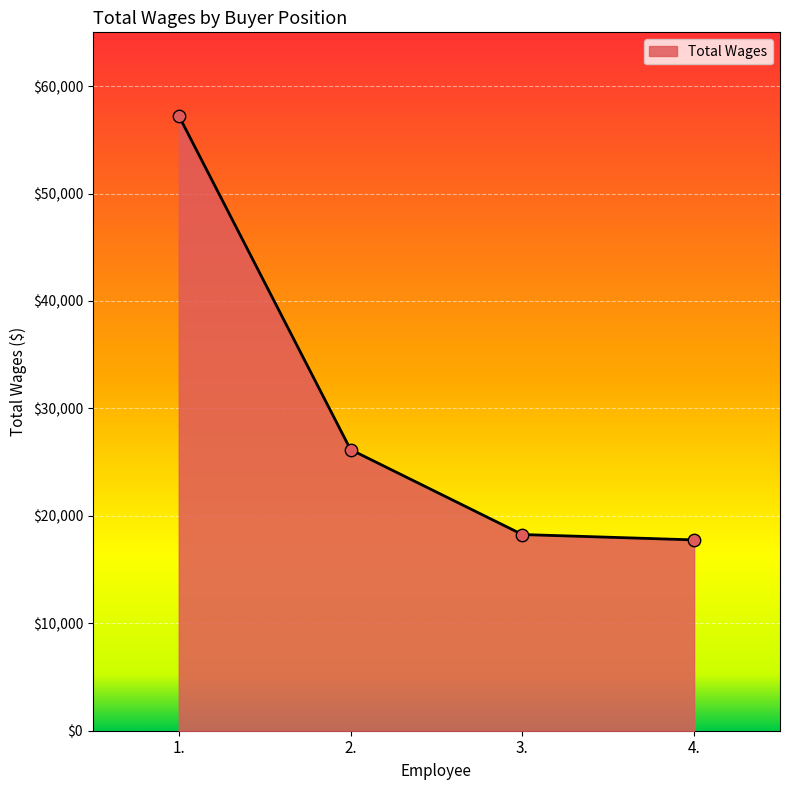

What is the change in value from 2. to 4.?

-8408